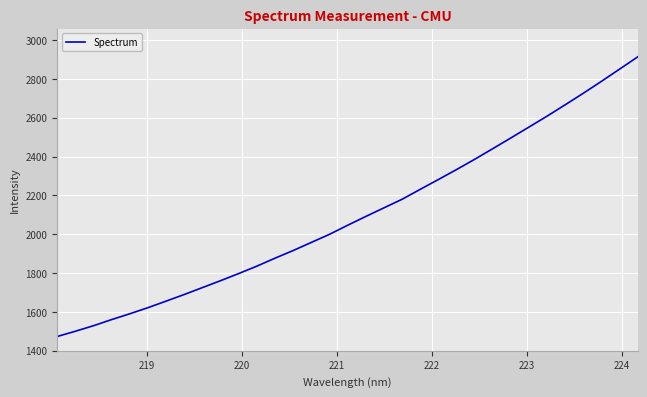

True or false: the data has more than 0 interior local peaks.

False